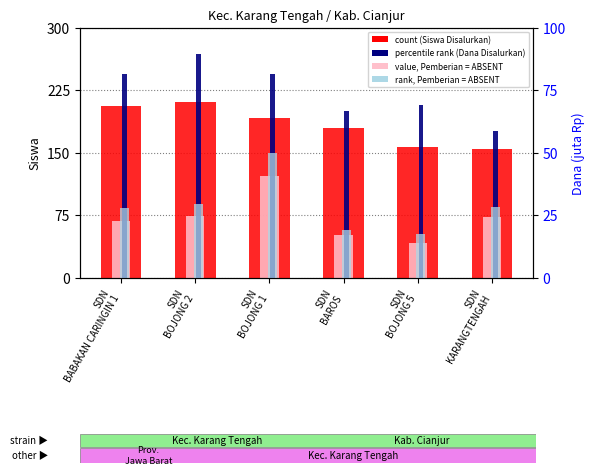

How many bars are there in total?

24